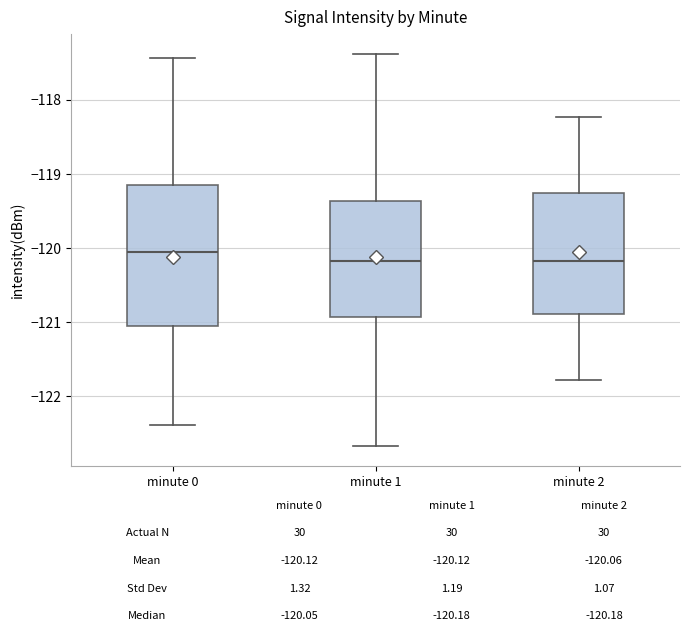

Comparing the boxes themselves (not the whiskers), which one is the tallest?

minute 0